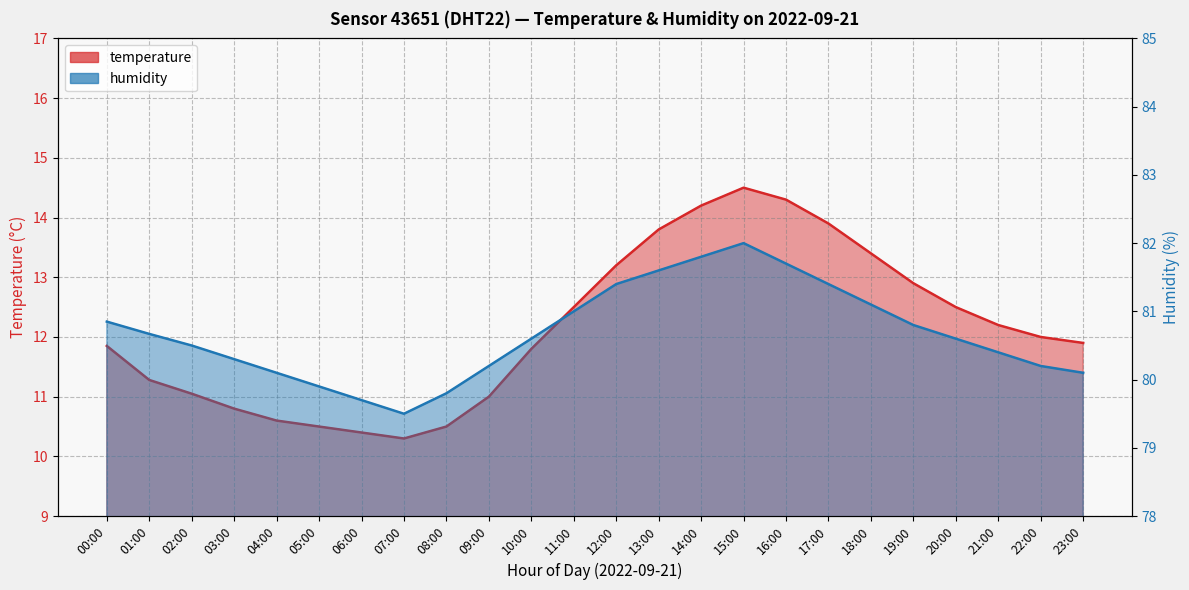

Which series has the widest spread of values?

temperature